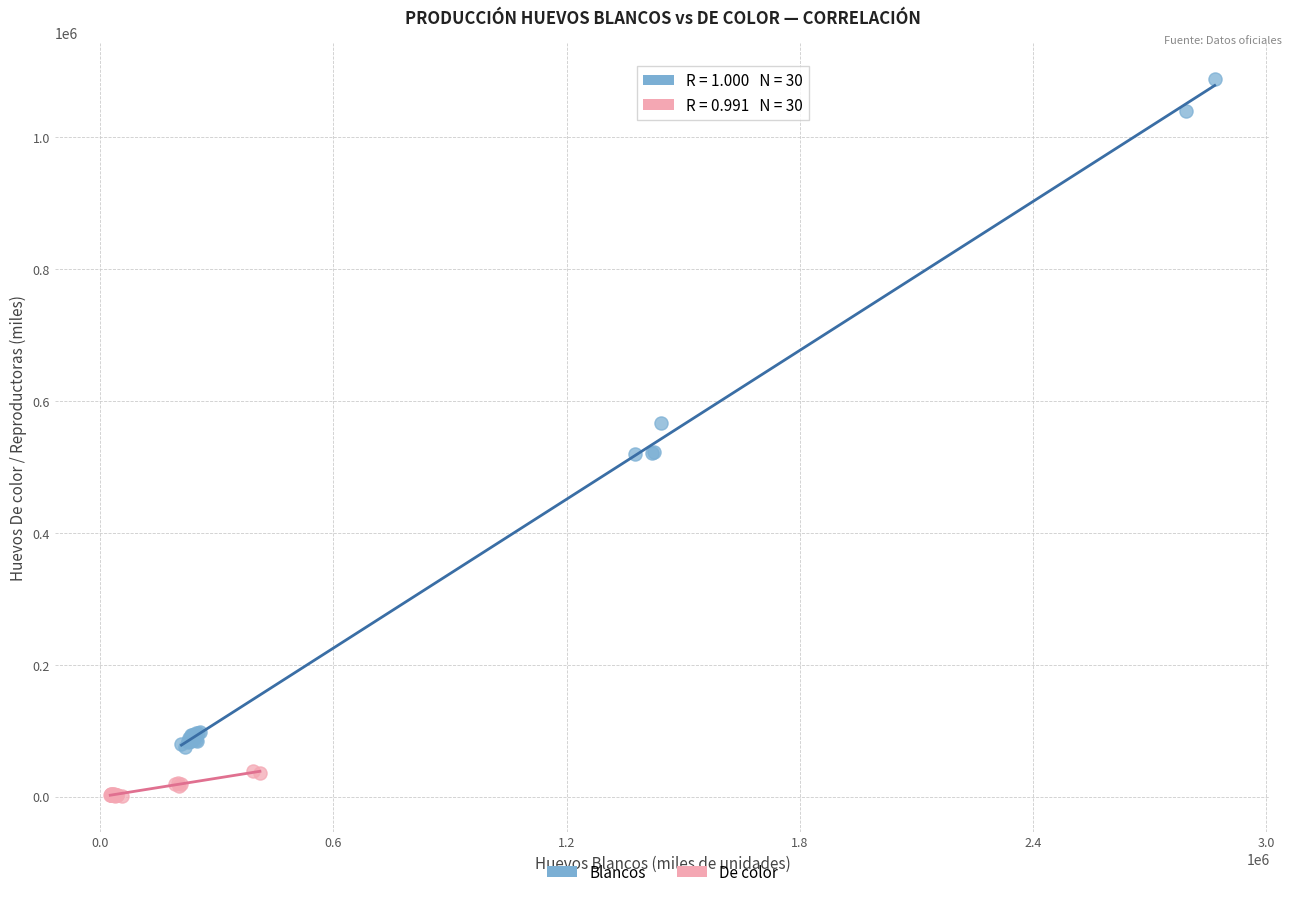

What are all the series names shown in the legend?

Blancos, De color